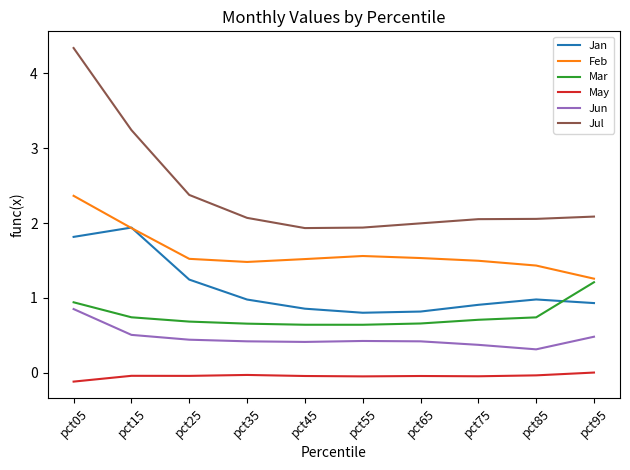

Which series has the largest total across all categories?

Jul